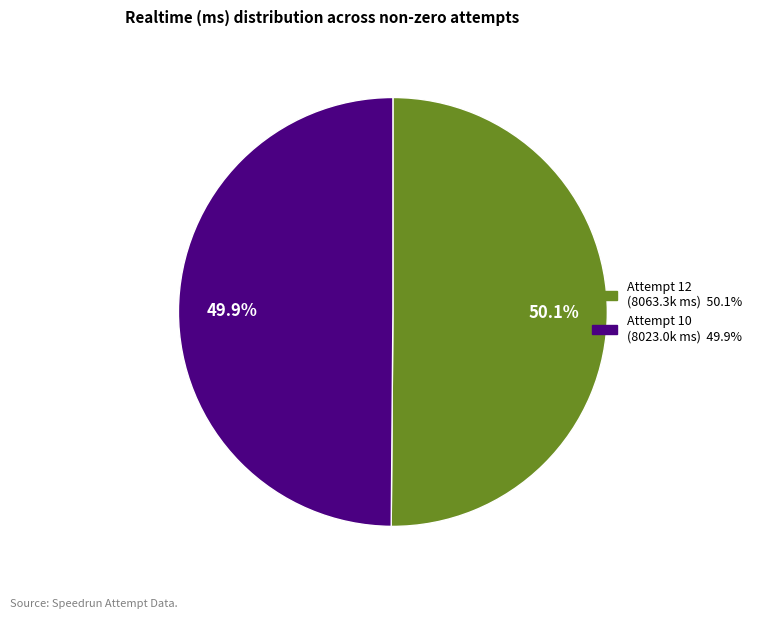

Combined, do Attempt 12 and Attempt 10 account for over 50%?

Yes